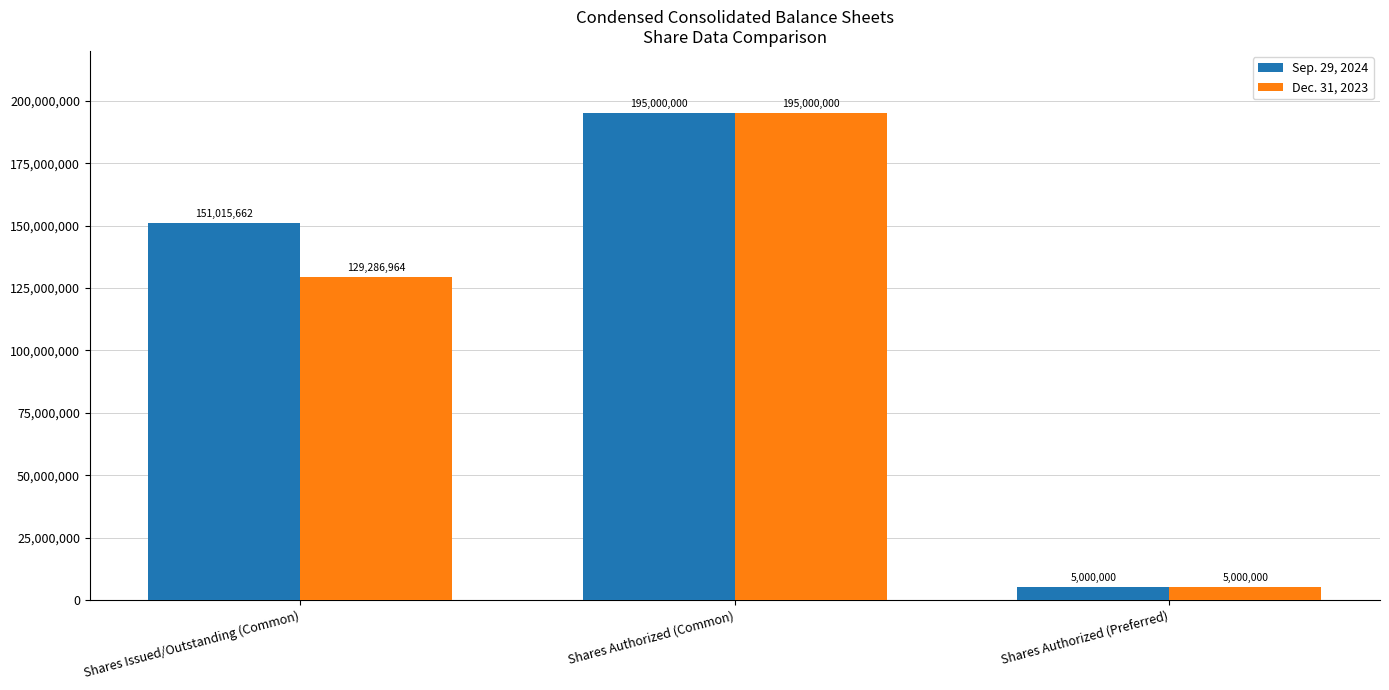

At which label is Dec. 31, 2023 closest to 100000000?

Shares Issued/Outstanding (Common)